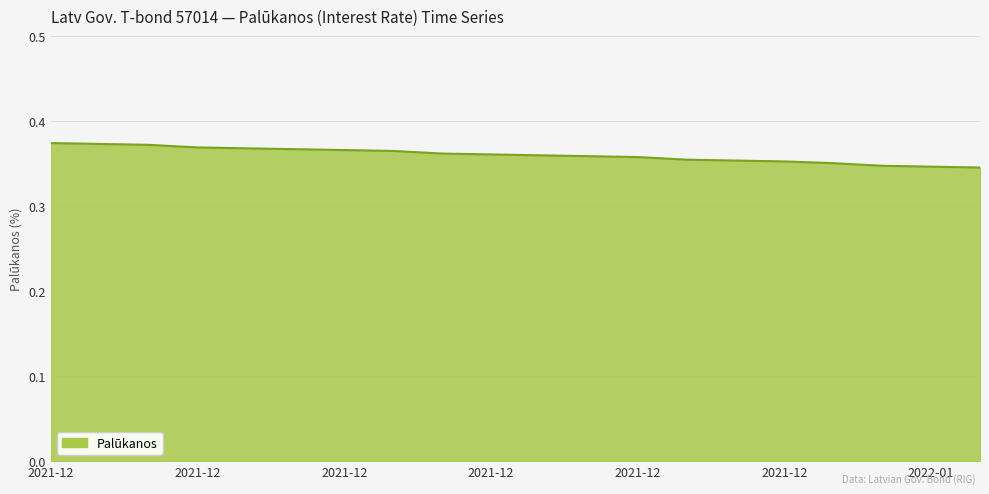

How many lines are shown in the chart?

1